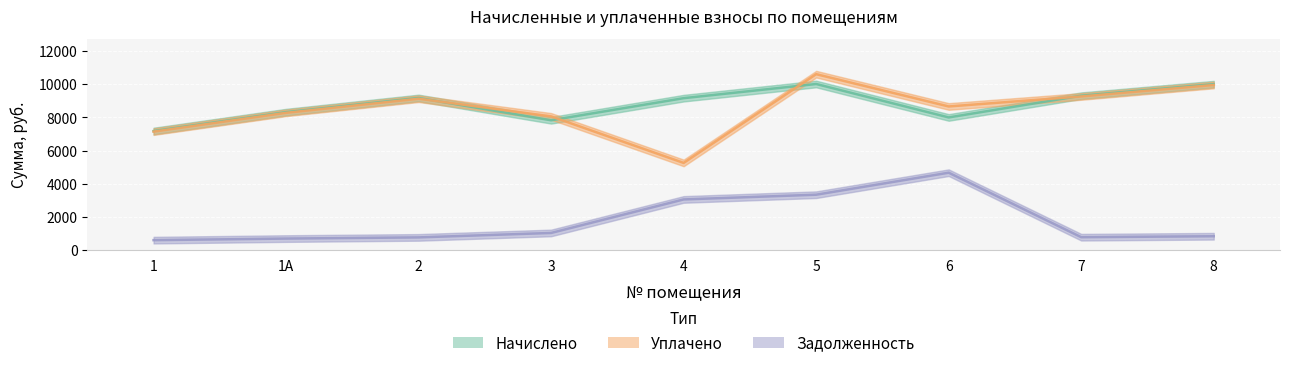

True or false: уплачено and задолженность cross at least once.

False